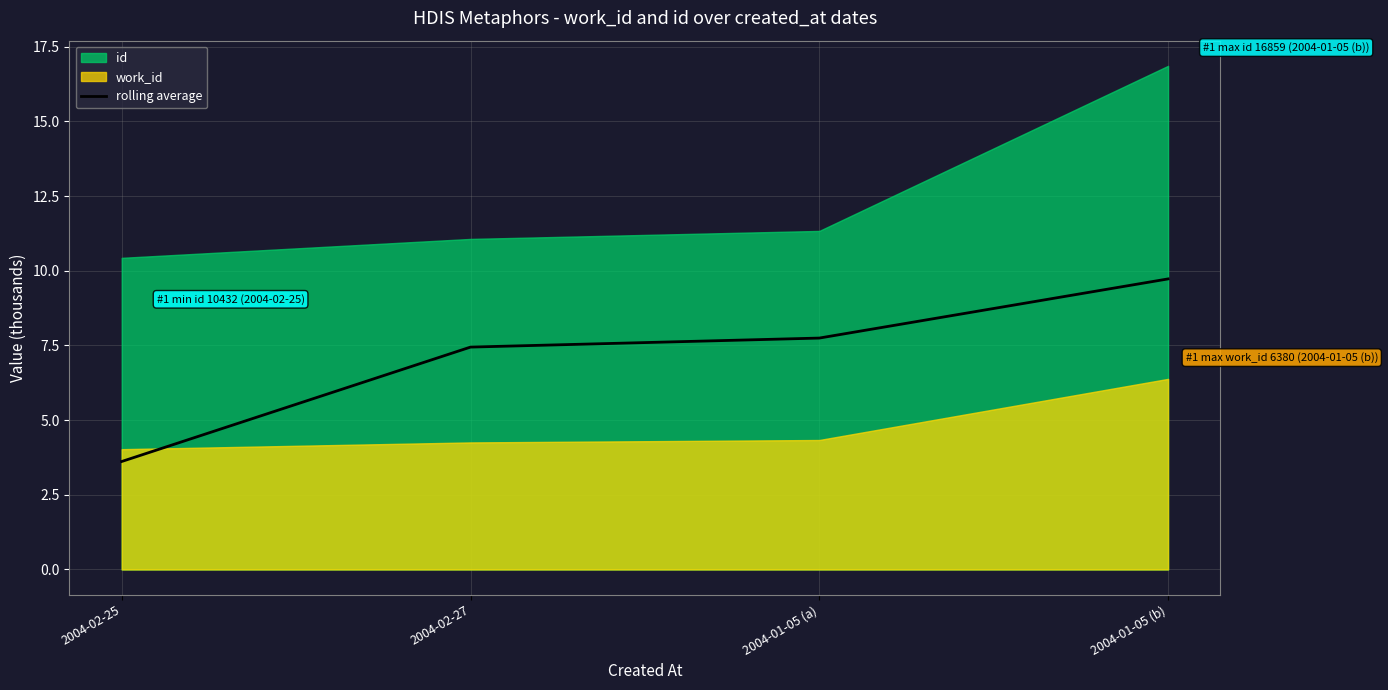

True or false: rolling average has a value of 7.4 at 2004-02-27.

True